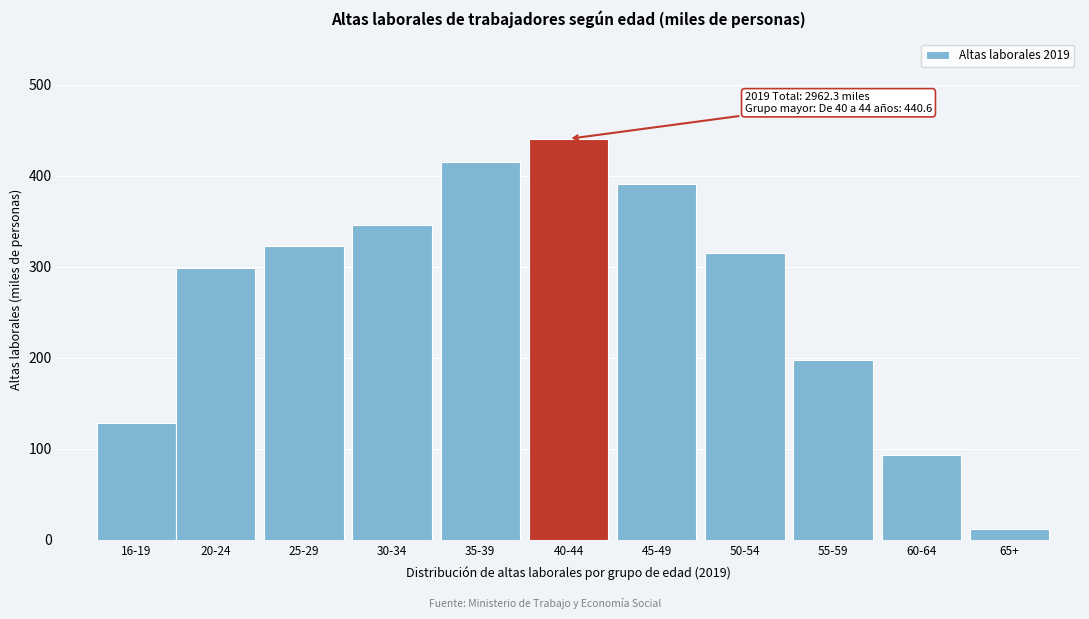

Reading left to right, transcribe all the data shown in this chart.

128.1	298.2	323.0	345.7	415.3	440.6	391.4	314.9	197.3	93.2	11.8